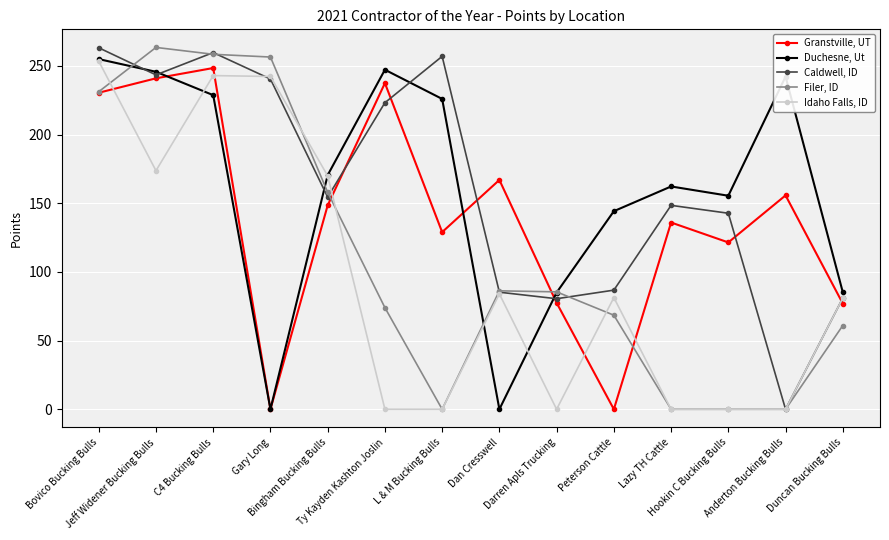

True or false: Filer, ID and Caldwell, ID cross at least once.

True